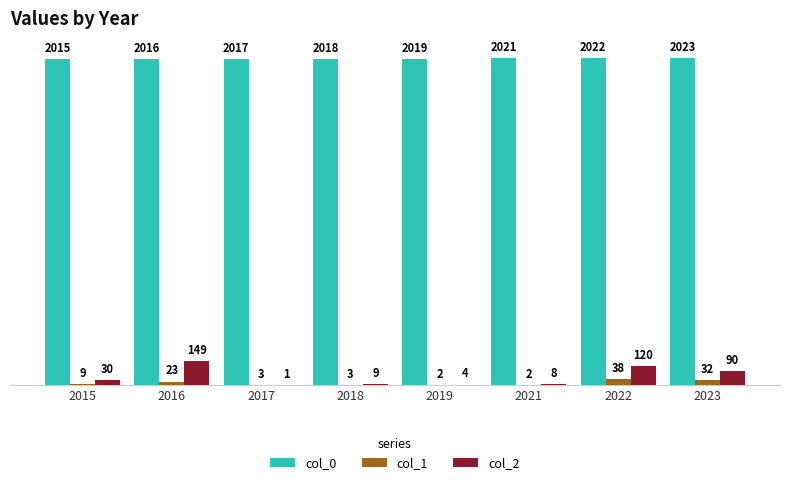

The value of col_0 at 2017 is 2017. True or false?

True